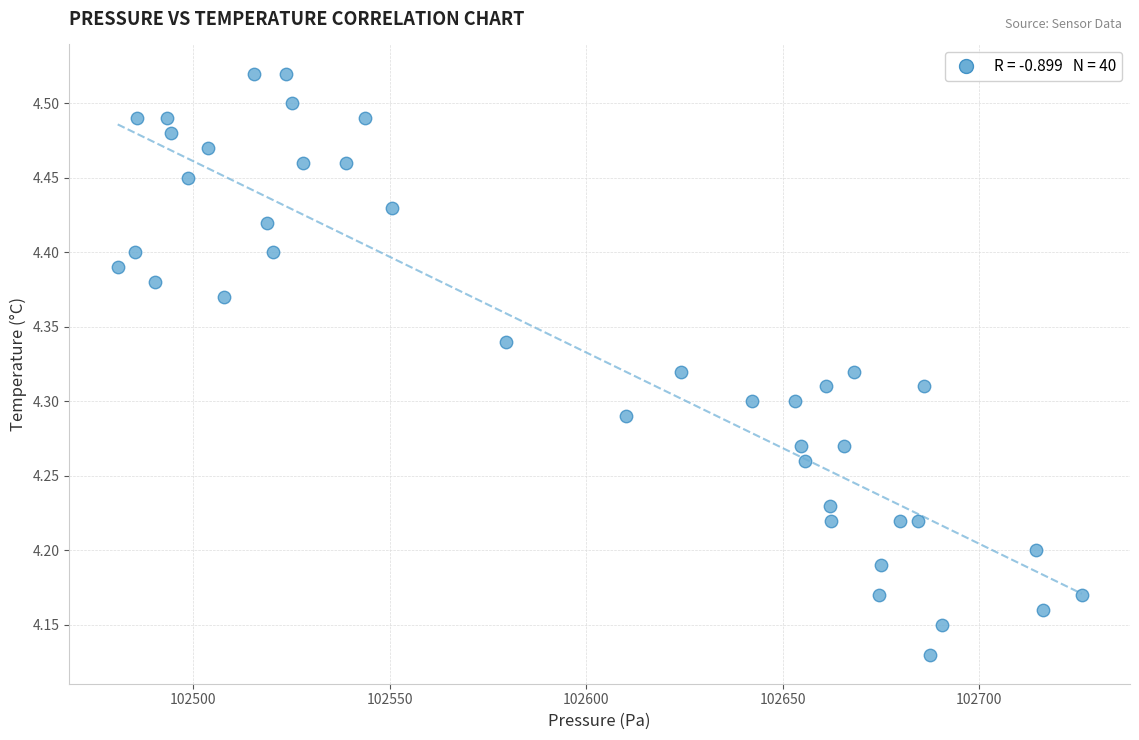

What is the range of X values (max minus min)?

245.4